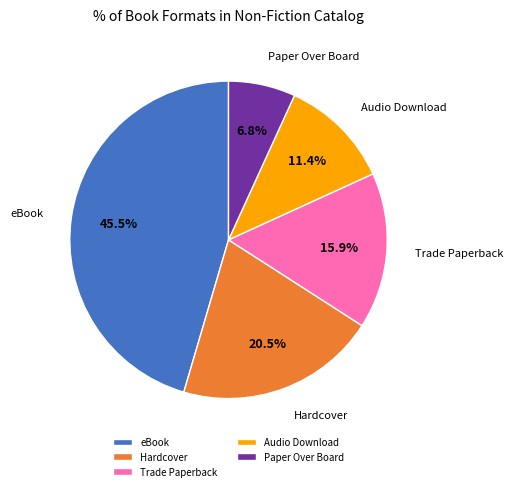

Rank the categories by value from highest to lowest.

eBook, Hardcover, Trade Paperback, Audio Download, Paper Over Board